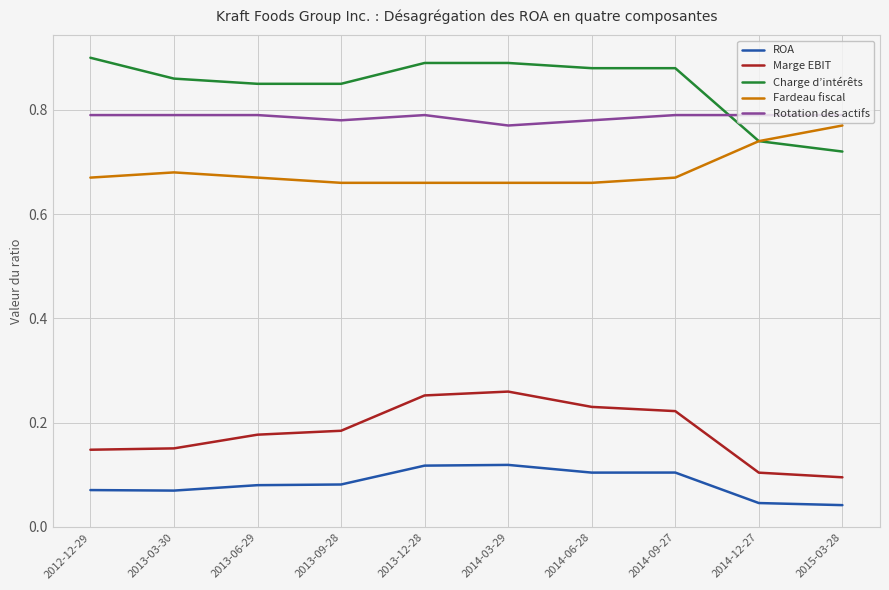

Which series has the largest total across all categories?

Charge d’intérêts